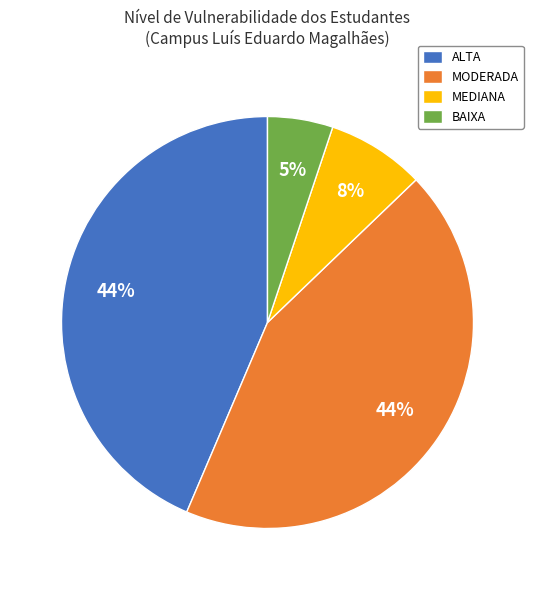

Count the number of slices in the pie.

4